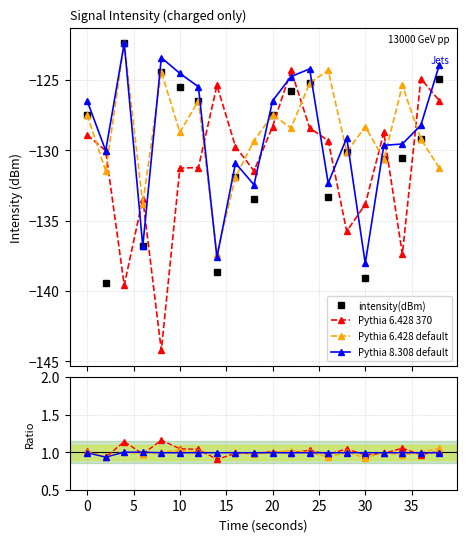

How many series are shown in this chart?

4